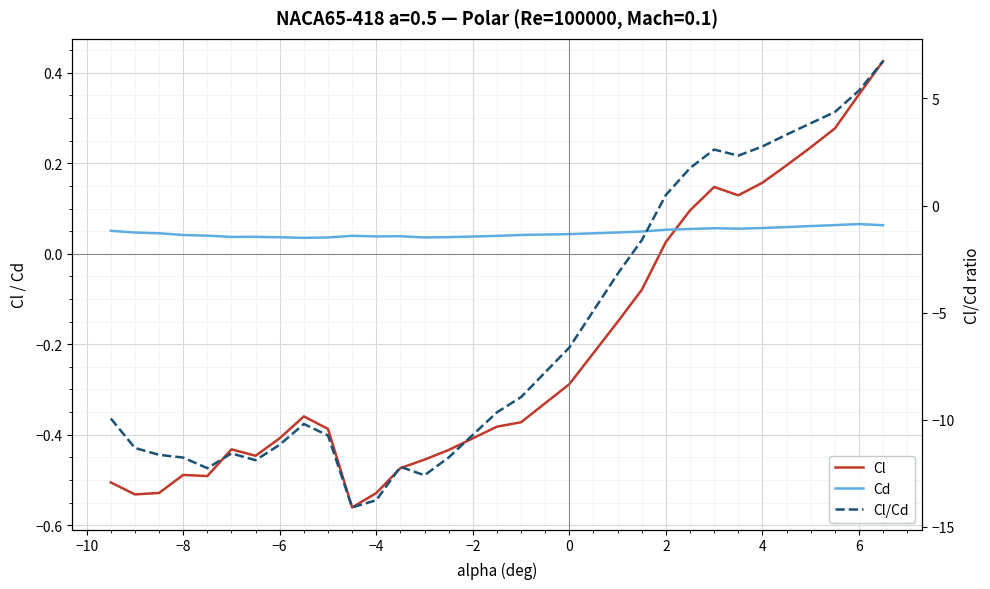

The value of Cd at 6 is 0.1. True or false?

False